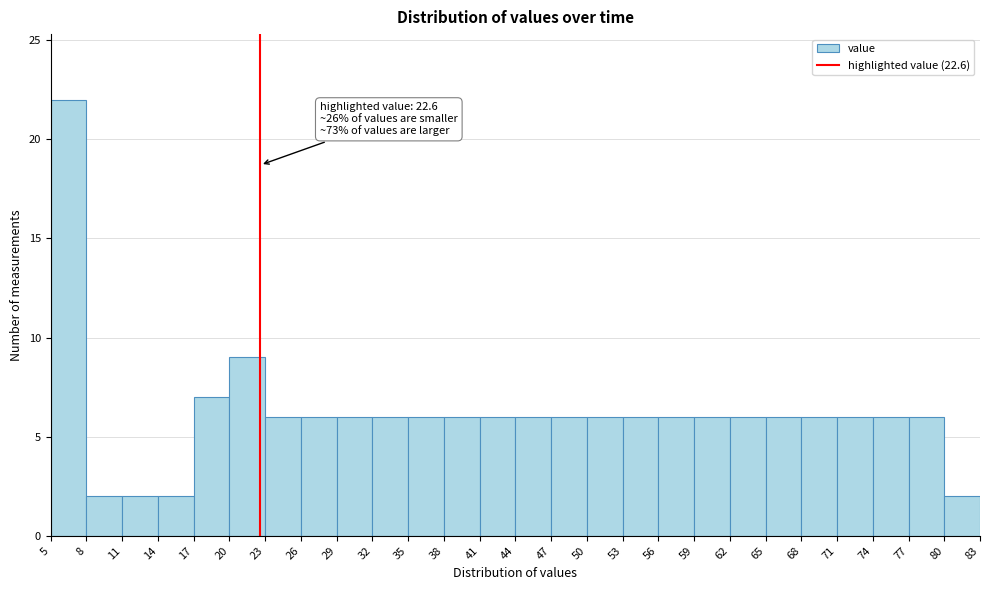

Which range on the x-axis has the tallest bar?

5 to 8